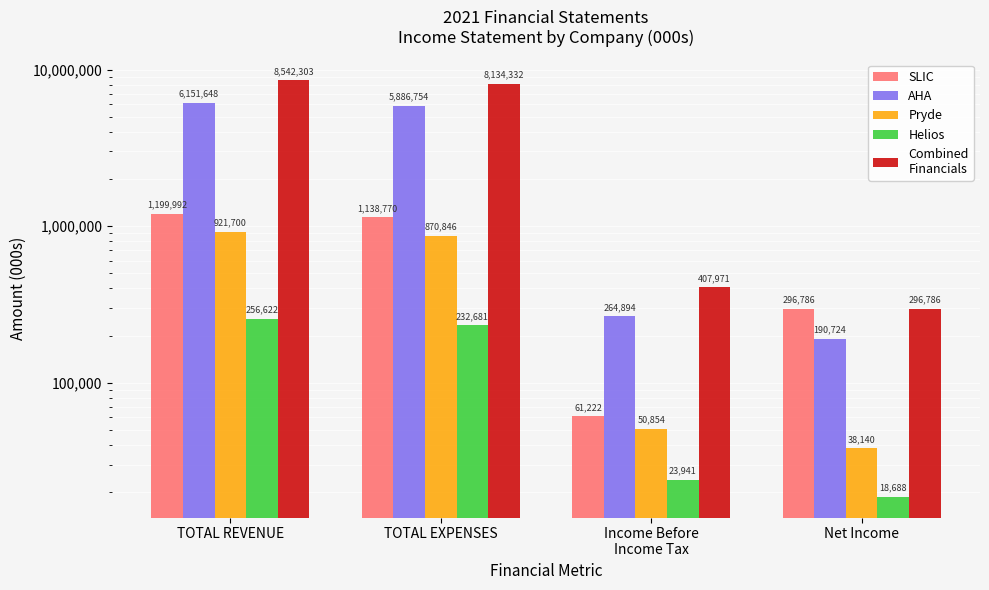

What are all the series names shown in the legend?

SLIC, AHA, Pryde, Helios, Combined
Financials